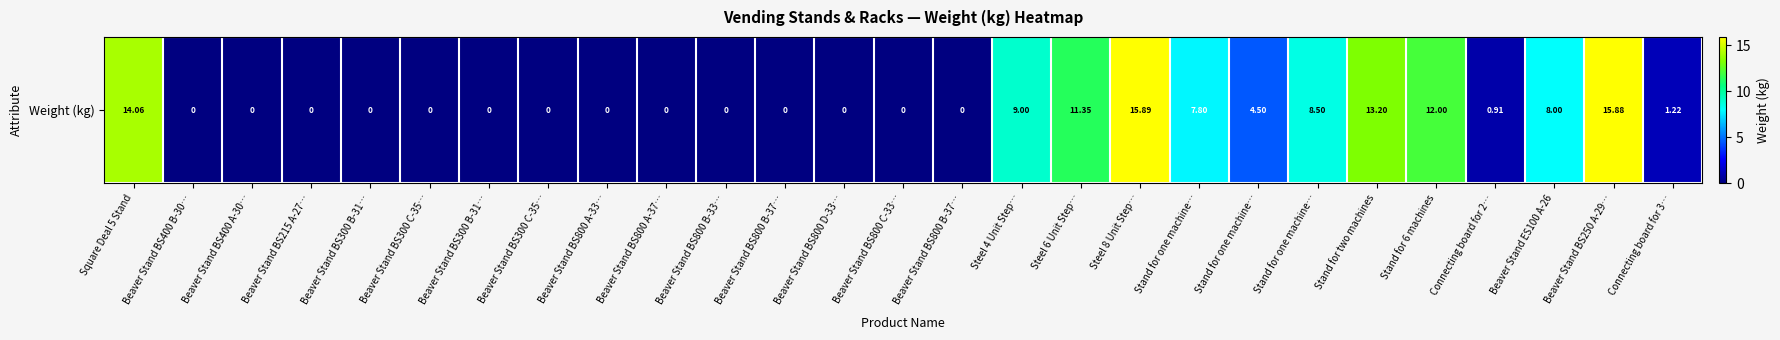

The chart shows a value of -10.2 at Beaver Stand BS215 A-27…. True or false?

False